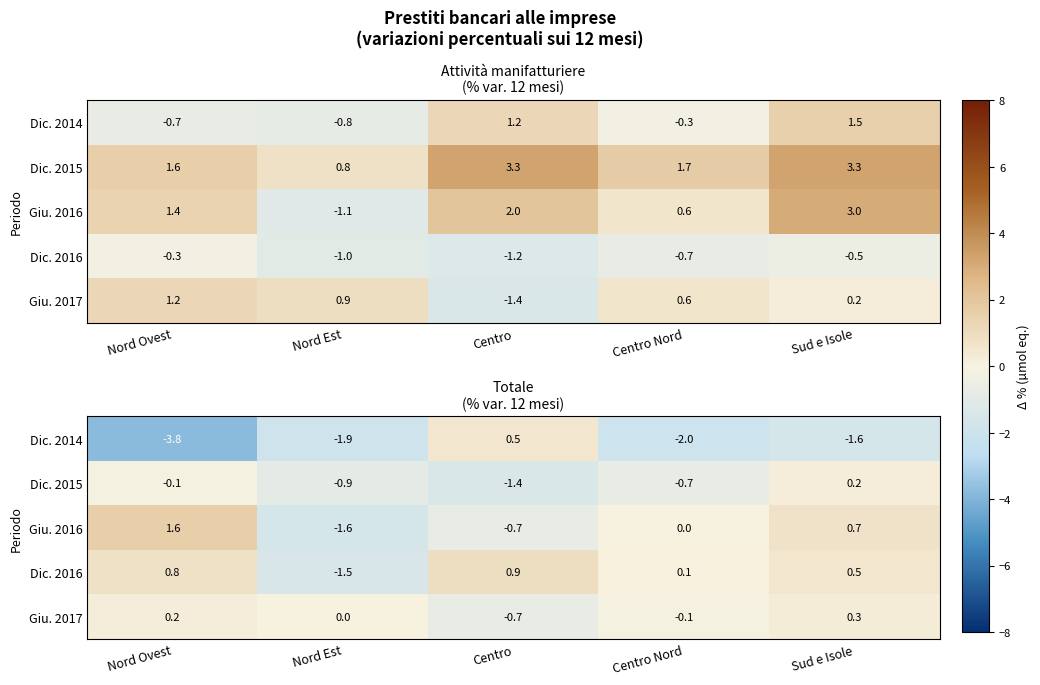

What is the average value of the Giu. 2017 series?

-0.1